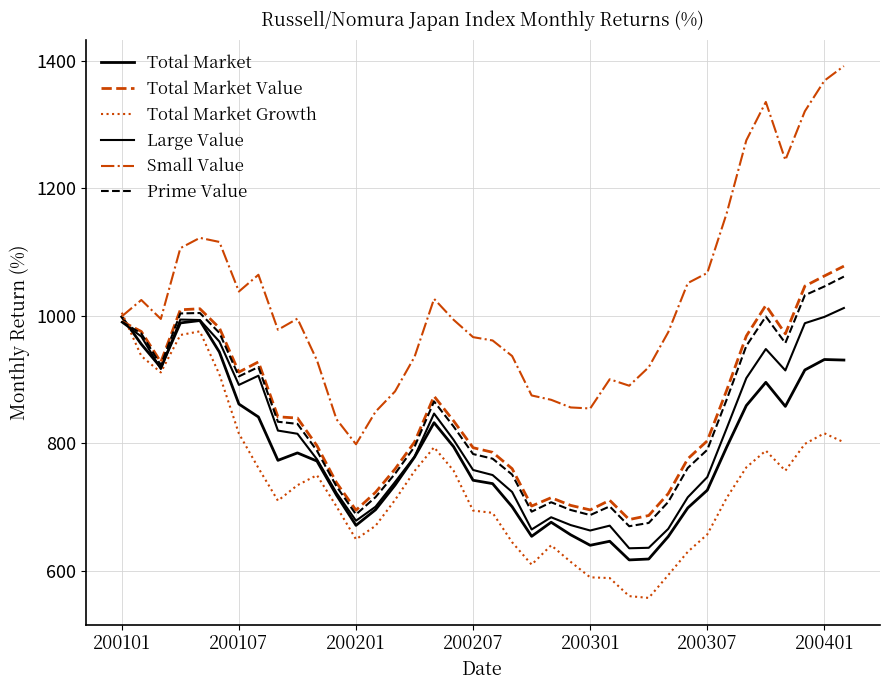

How many lines are shown in the chart?

6